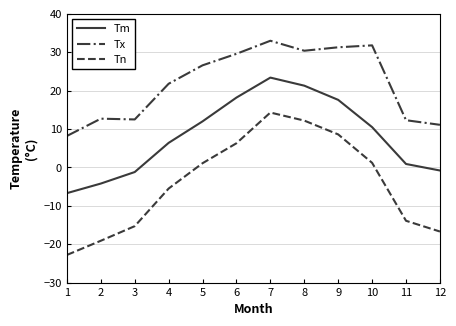

At which category does the chart reach its minimum across all series?

1